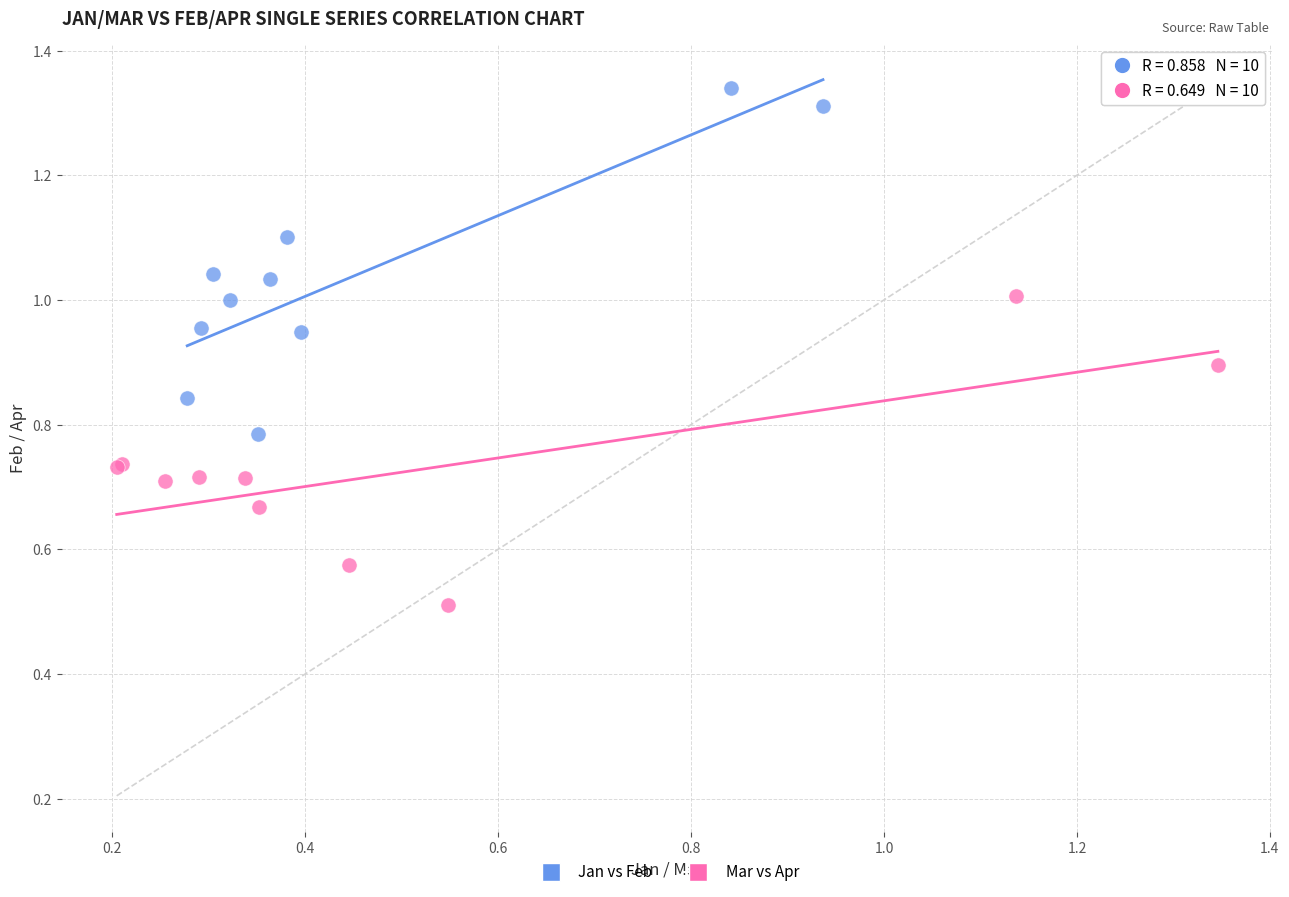

Which series reaches the minimum Y coordinate?

Mar vs Apr